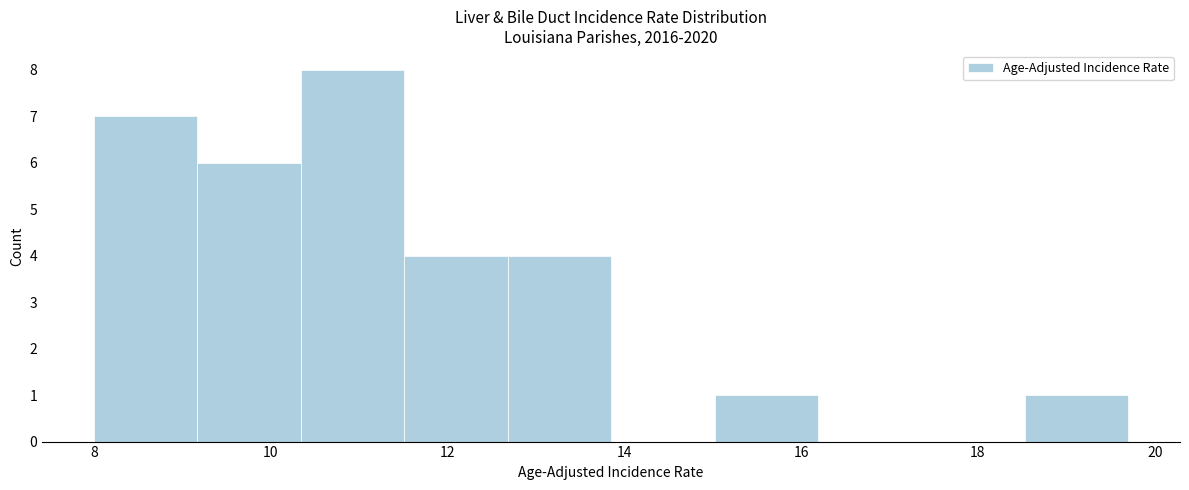

What is the height of the bar covering 18.6 to 19.8 on the x-axis? Neither the bar edges nor the heights are printed on the chart, so give them approximately, as read against the axes.

1